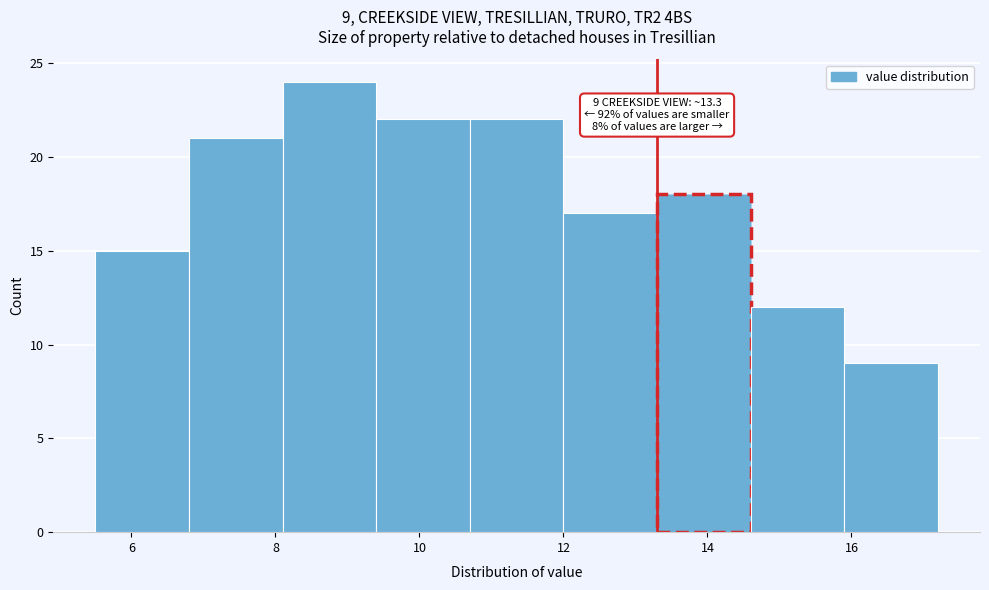

Which range on the x-axis has the tallest bar?

8.1 to 9.4